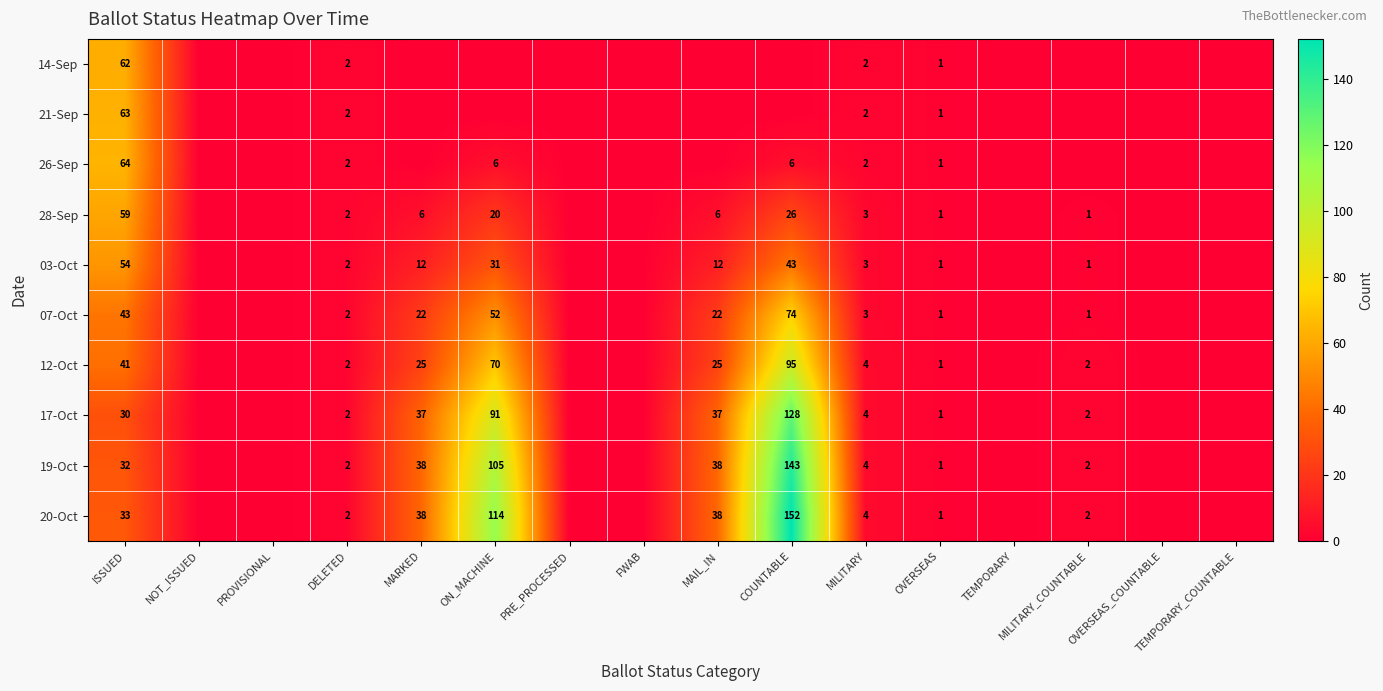

The 14-Sep series shows 41 at ISSUED. True or false?

False